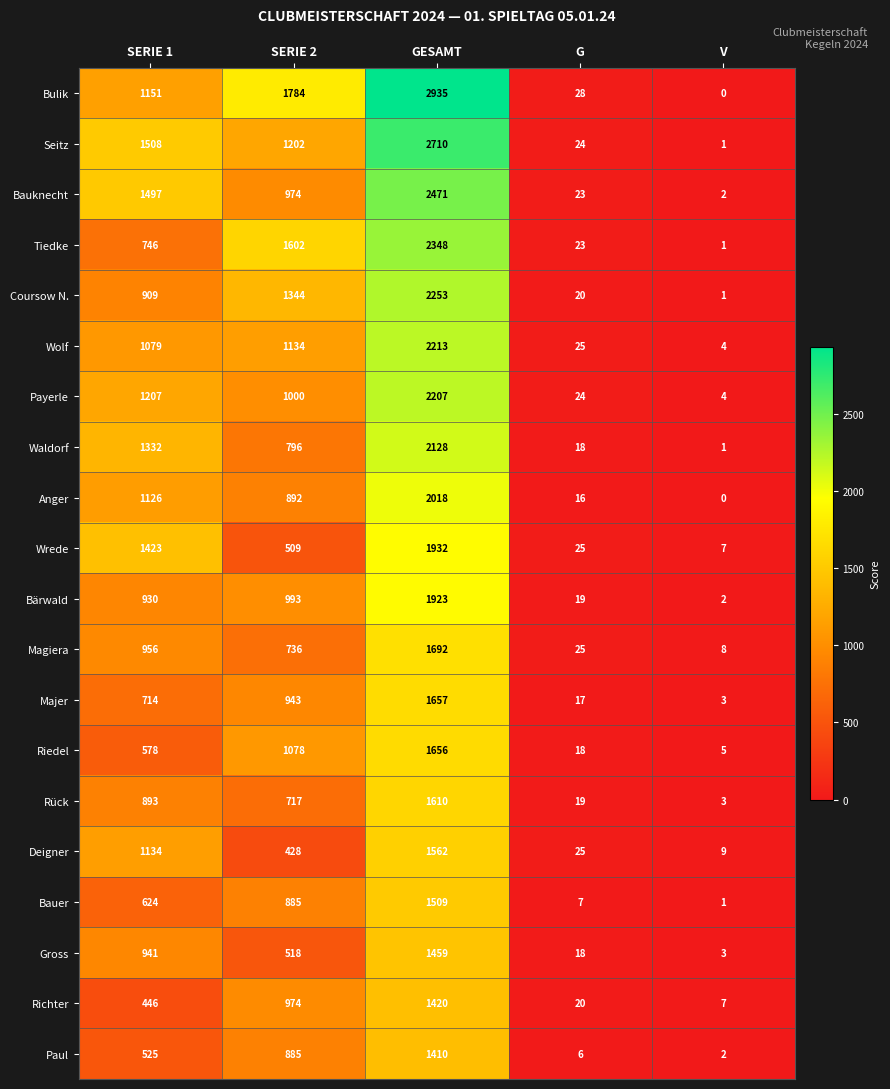

Count the number of data series in this chart.

20